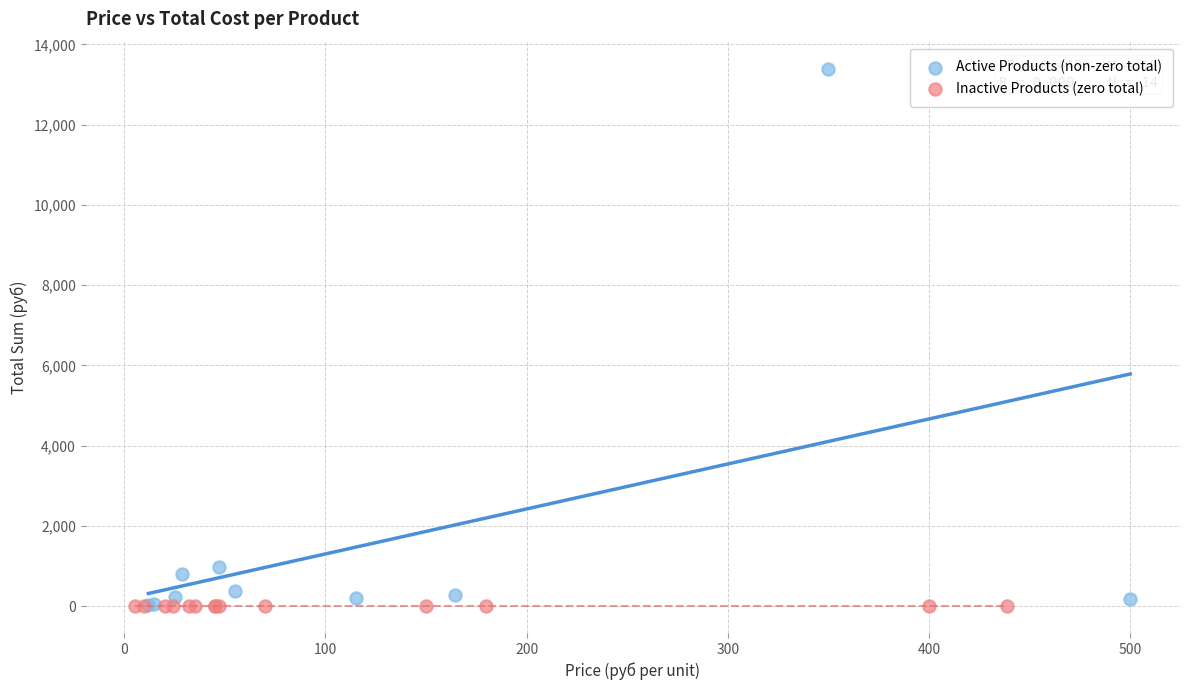

Which series contains the highest Y value?

Active Products (non-zero total)